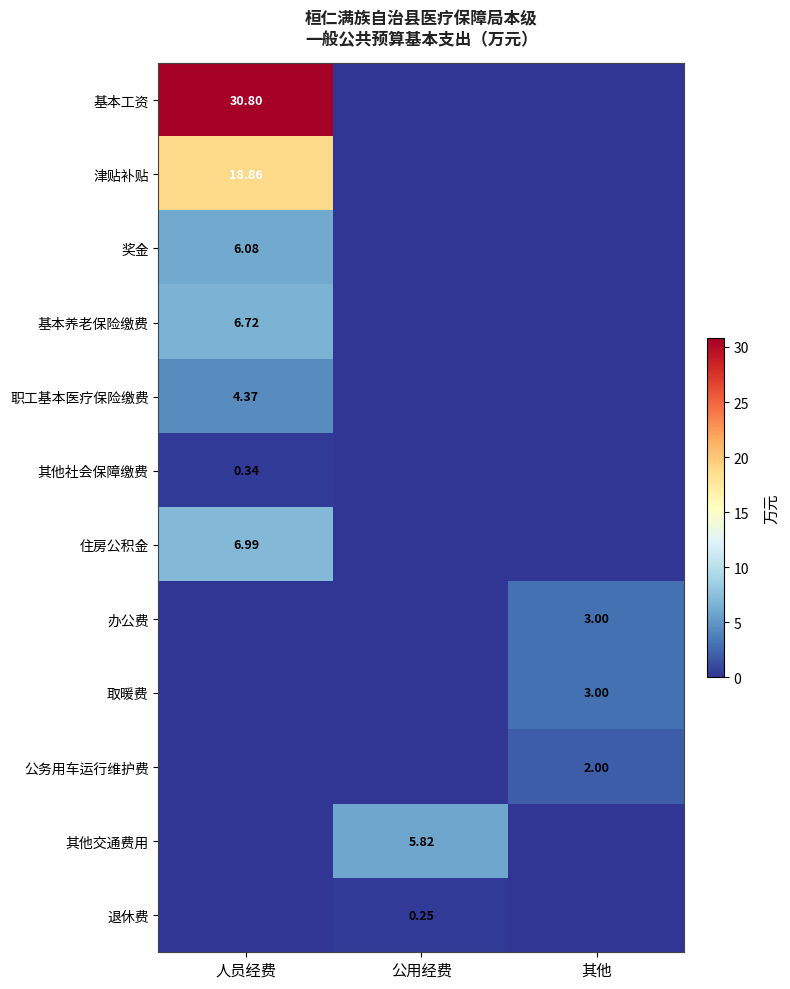

How many data points does each series have?

3